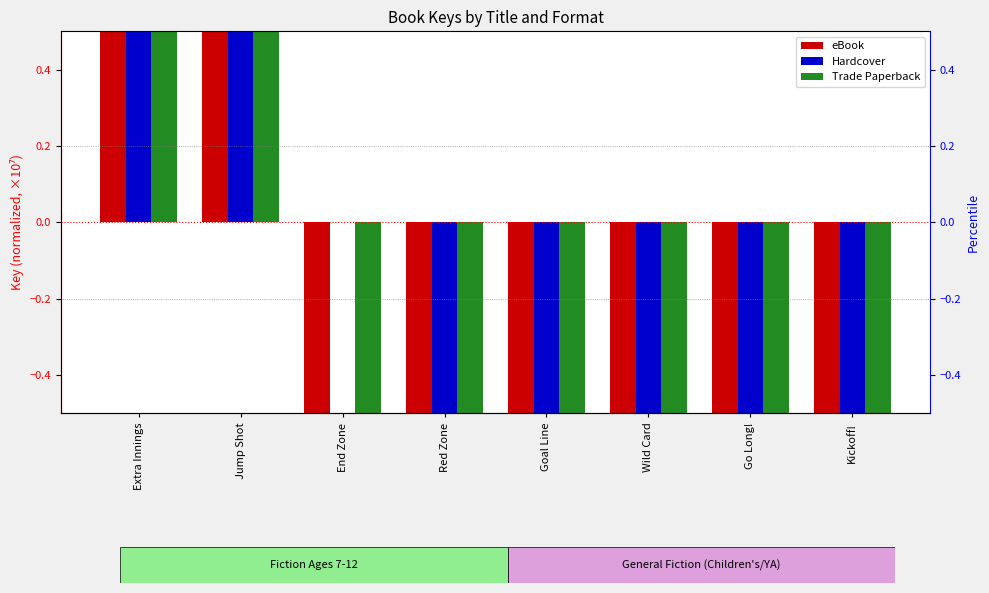

Which category has the lowest value in the eBook series?

Kickoff!